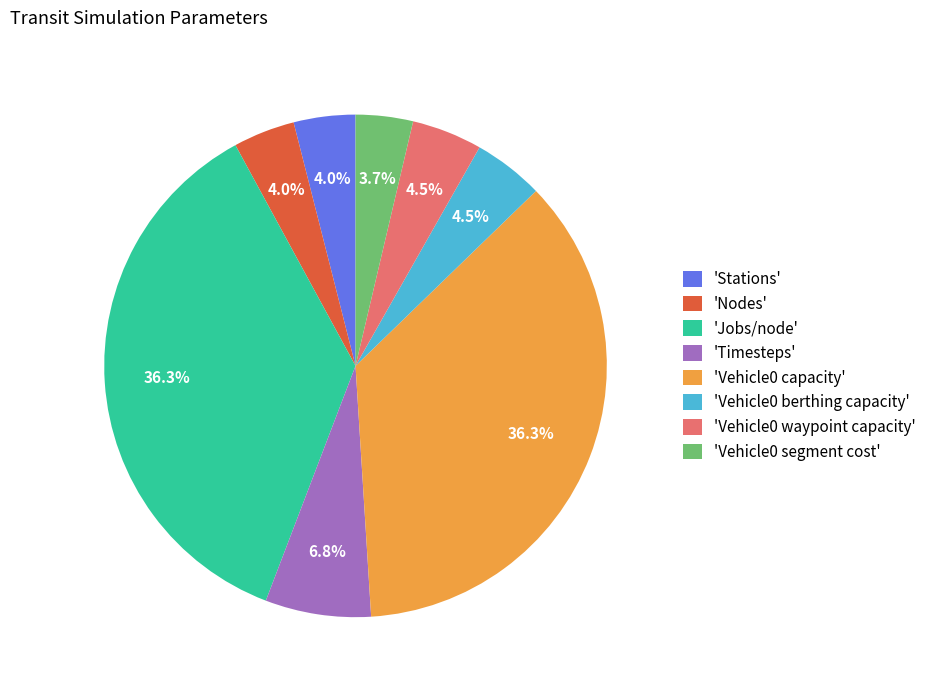

How much of the chart is everything except 'Timesteps'?

93.2%